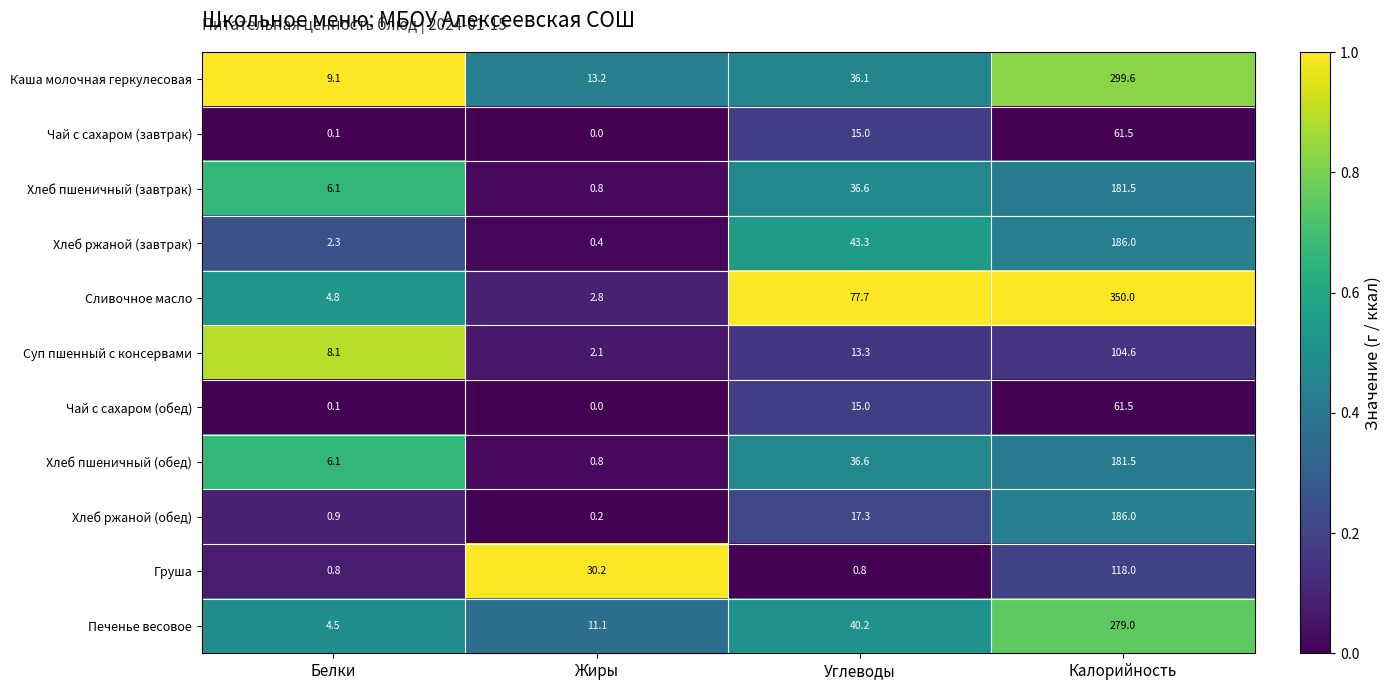

What is the spread (max minus min) of values at Жиры?

30.2